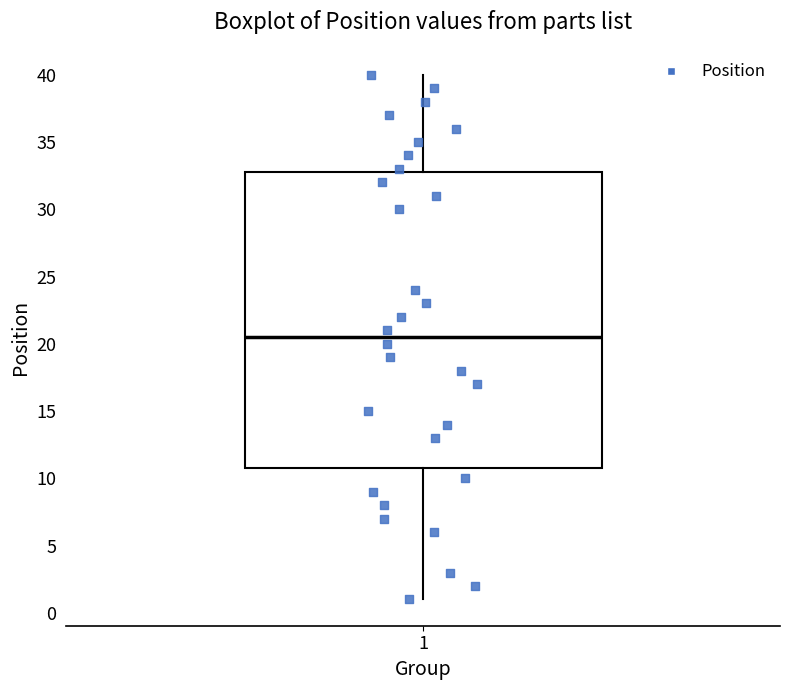

Where does the lower whisker of the box at x = 1 end on the y-axis? The values are not printed on the chart, so give them approximately, as read against the axis.

1.0